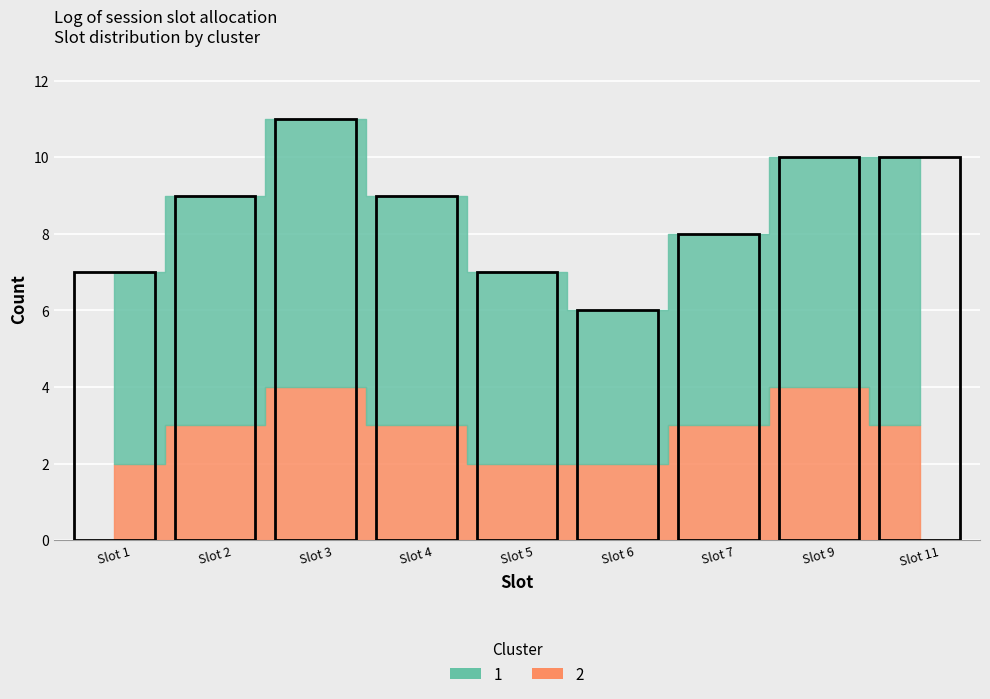

Rank the series by their average value, from lowest to highest.

Cluster 2, Cluster 1